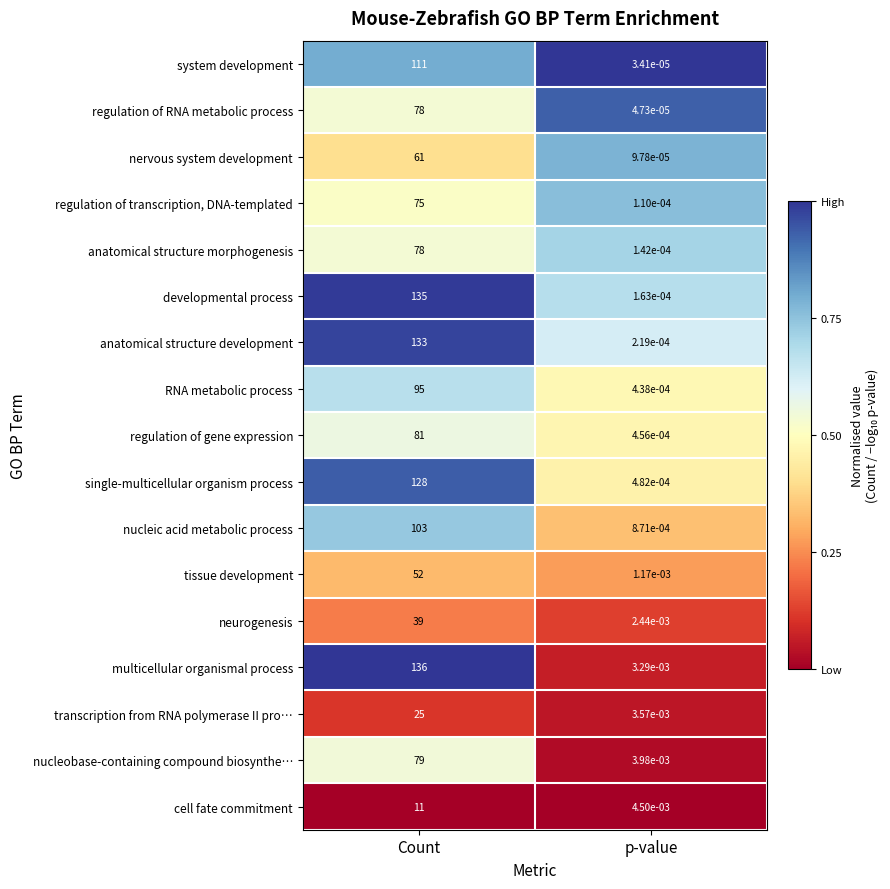

Which series changed the most between Count and p-value?

multicellular organismal process